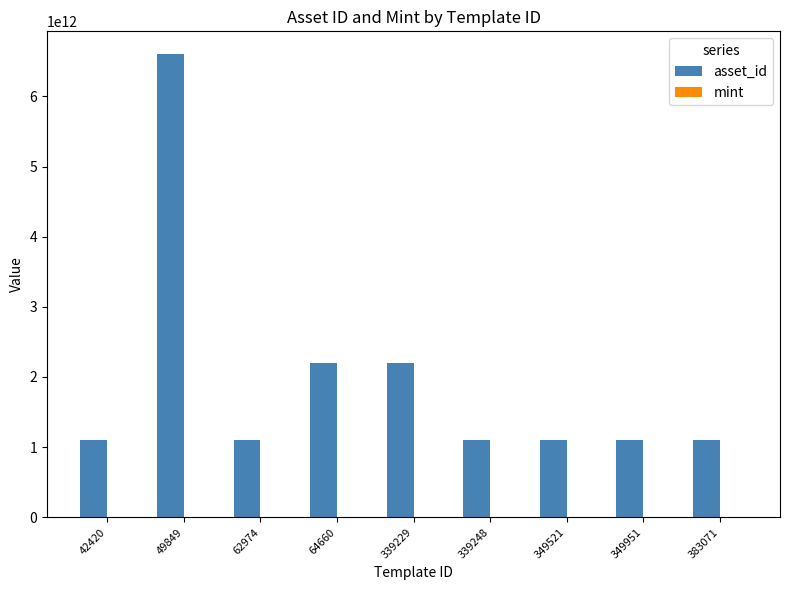

Between 64660 and 383071, which series saw the biggest shift?

asset_id